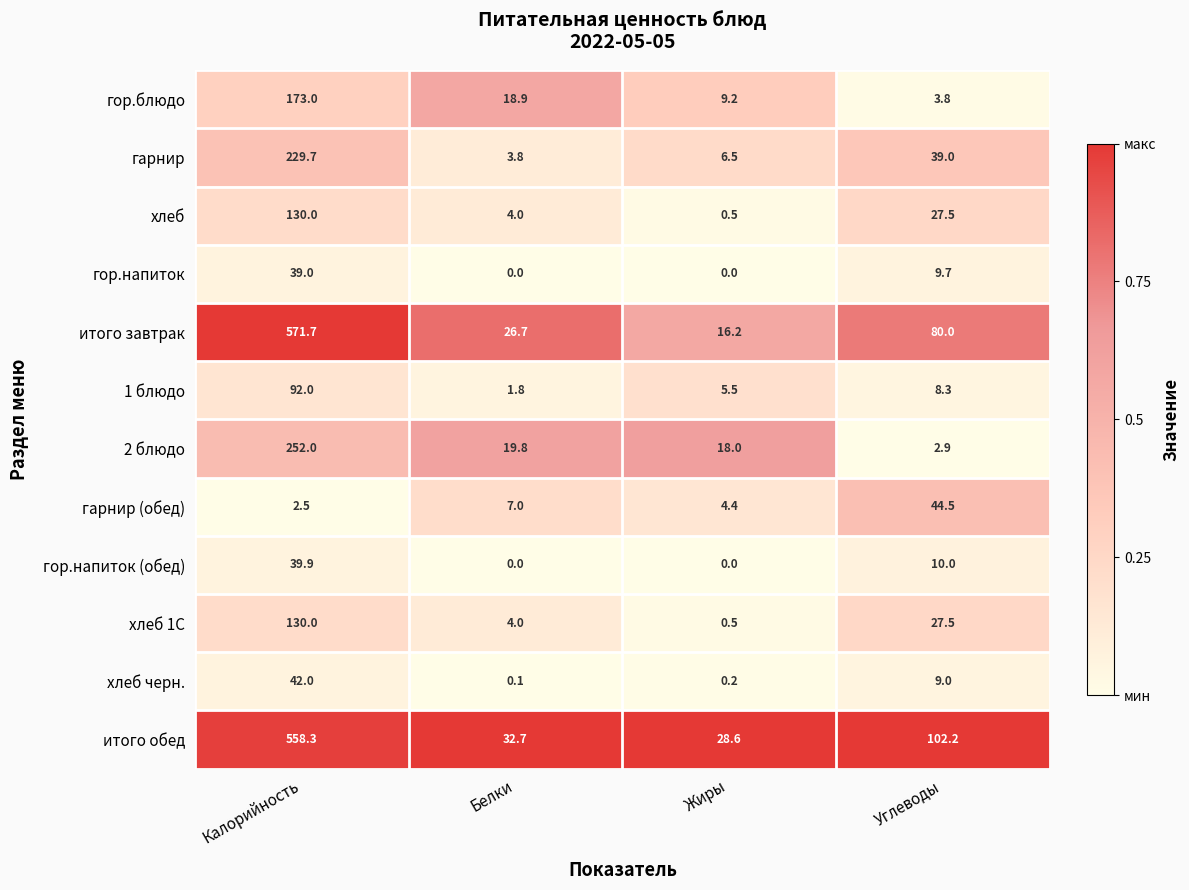

What is the difference between the 2 блюдо values at Белки and Жиры?

1.8